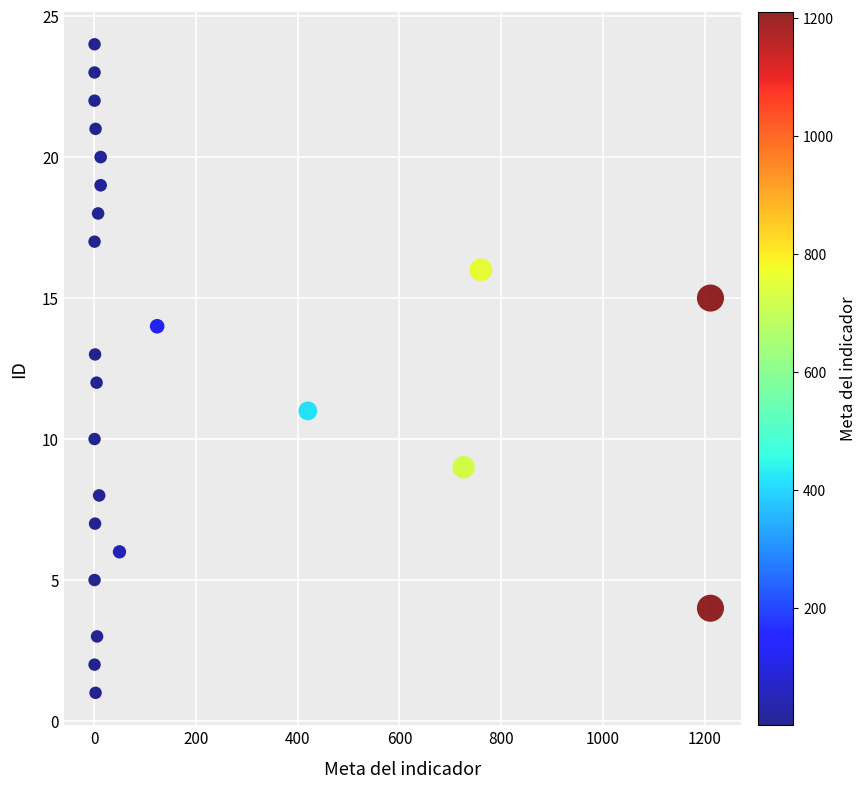

What is the range of X values (max minus min)?

1210